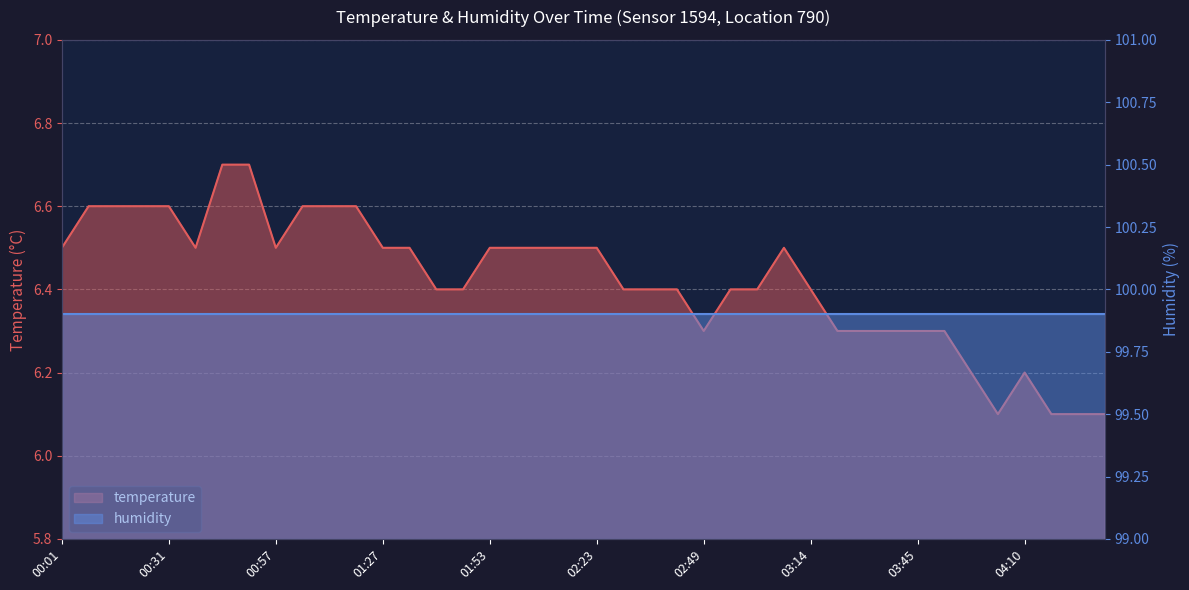

What value does the data have at 04:10?

6.2